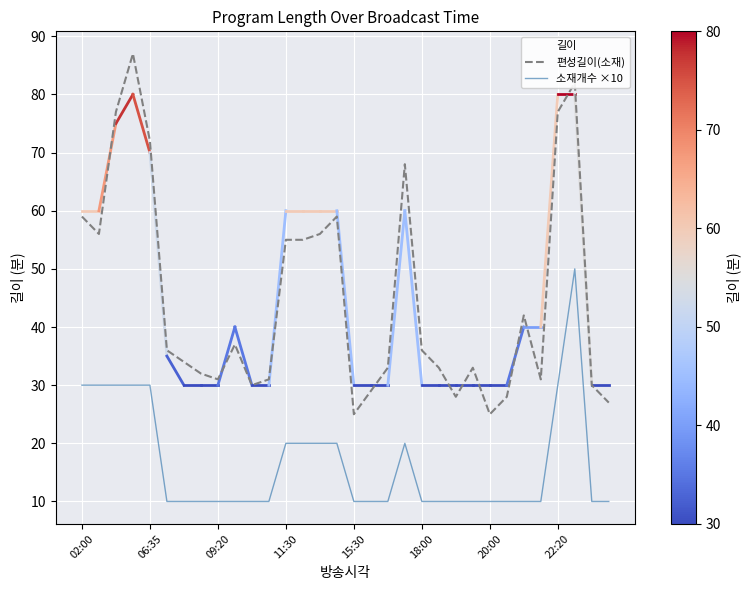

At which category is the sum across all series the highest?

29